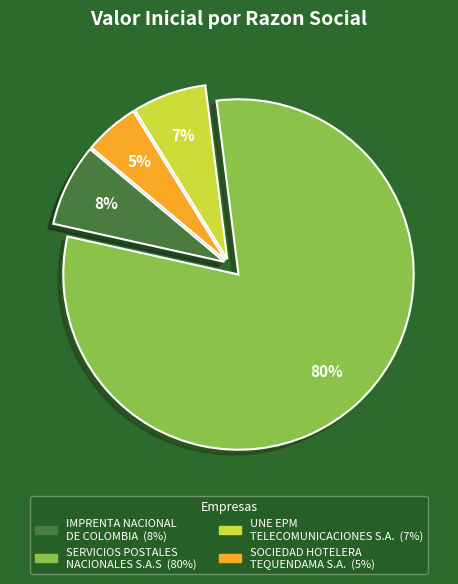

What is the smallest slice in the pie chart?

SOCIEDAD HOTELERA TEQUENDAMA S.A.